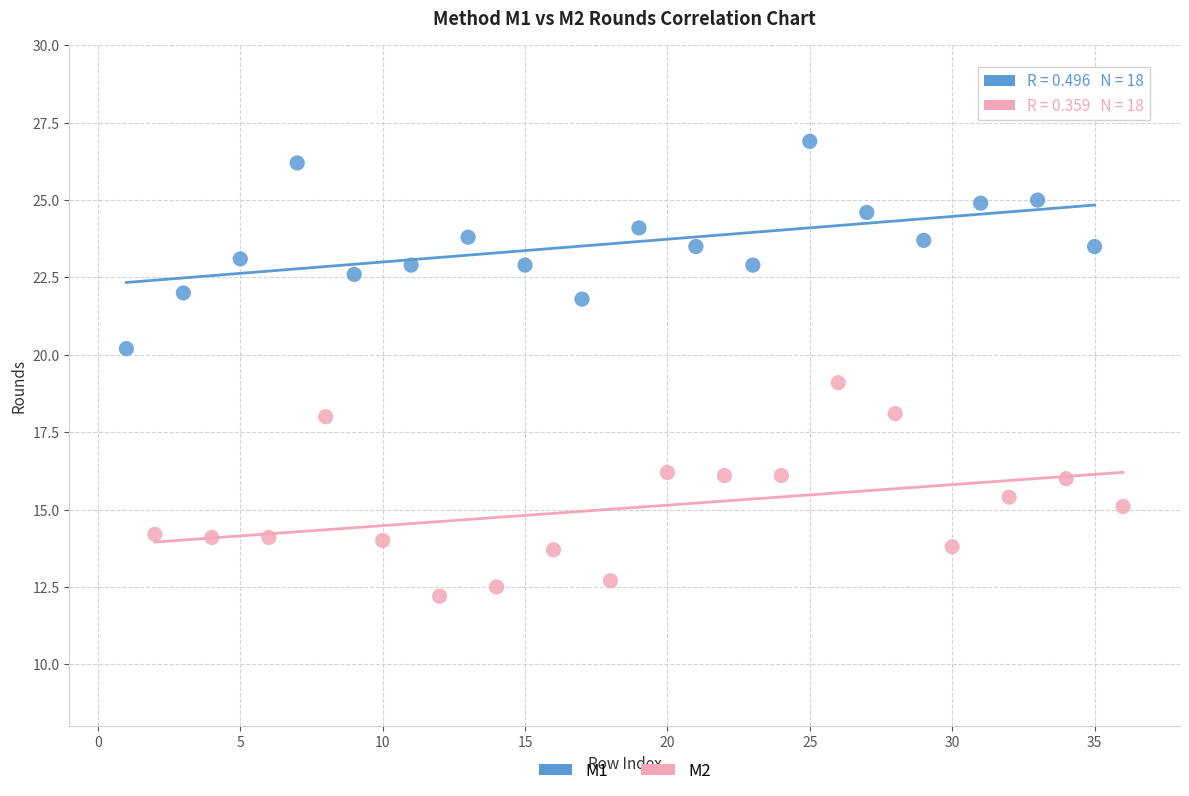

Which series contains the highest Y value?

M1